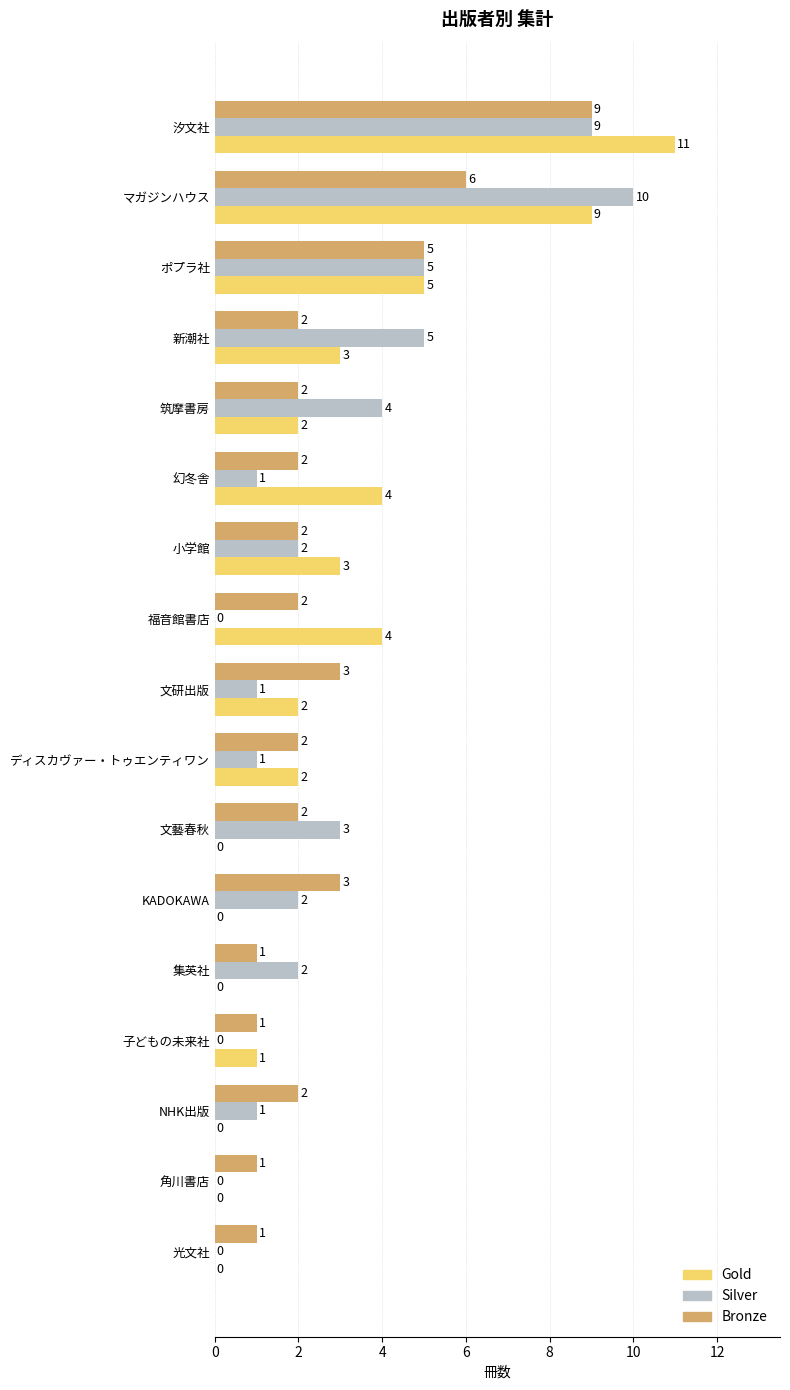

What is the sum of the Gold values at 新潮社 and 汐文社?

14